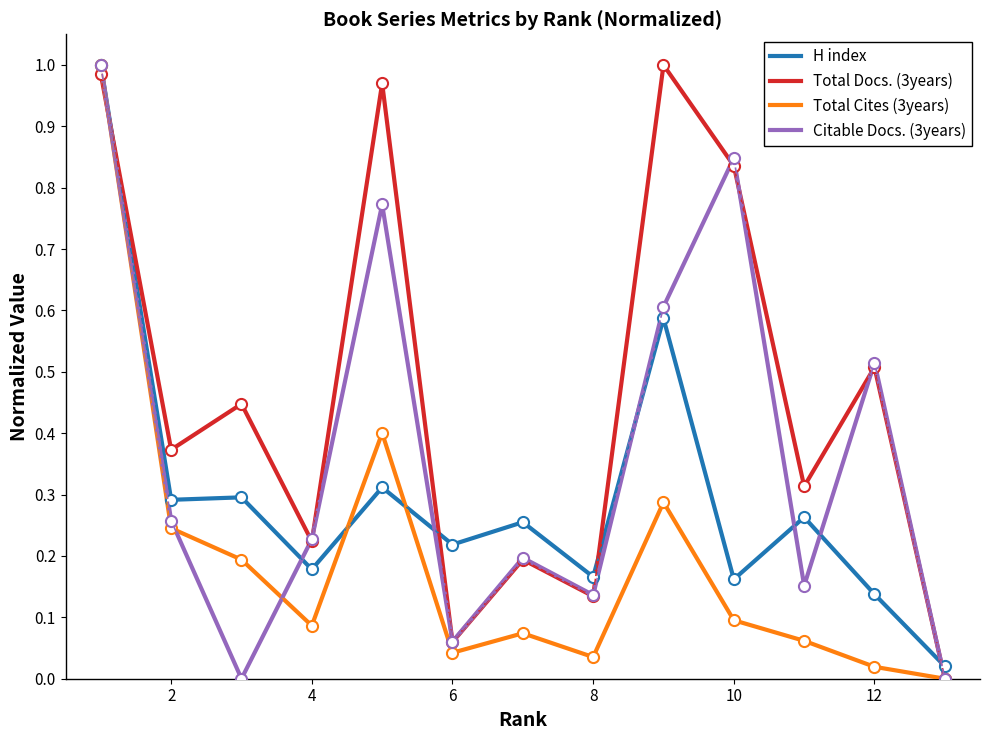

True or false: Total Cites (3years) and Citable Docs. (3years) cross at least once.

True